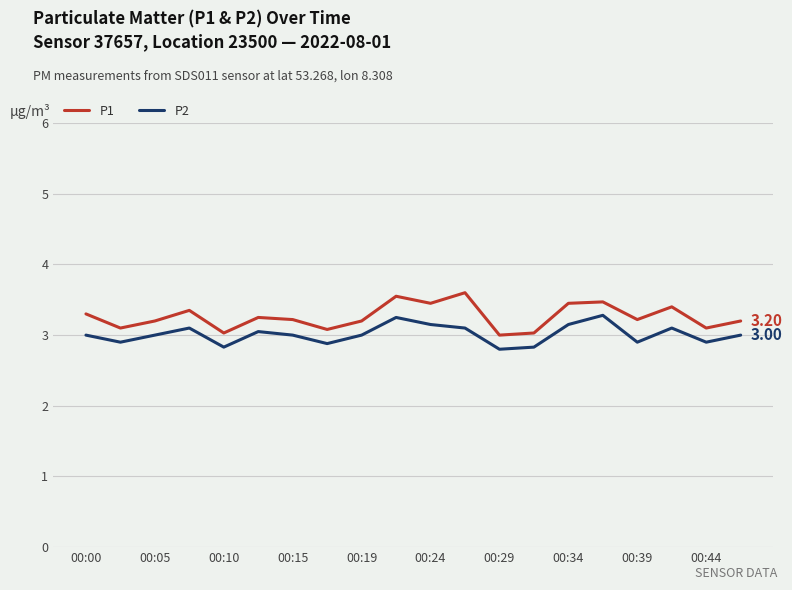

What is the difference between the maximum and minimum values in the P2 series?

0.5